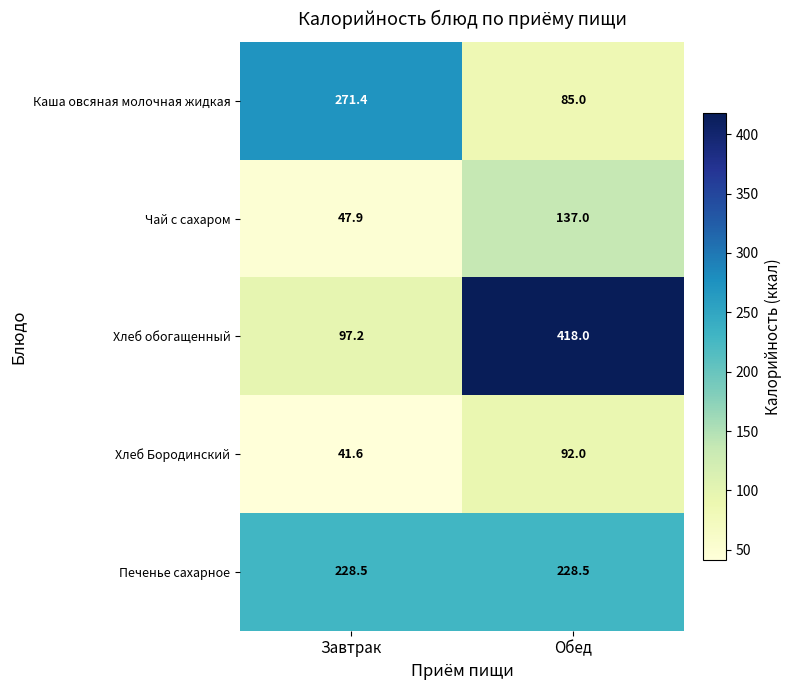

How many categories are shown in the chart?

2